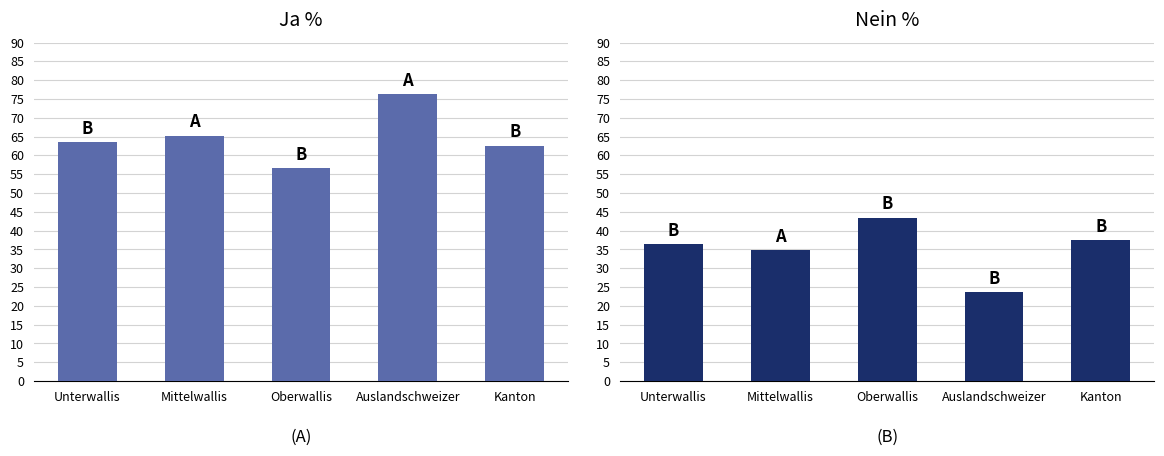

Rank the series at Unterwallis from lowest to highest value.

Nein %, Ja %